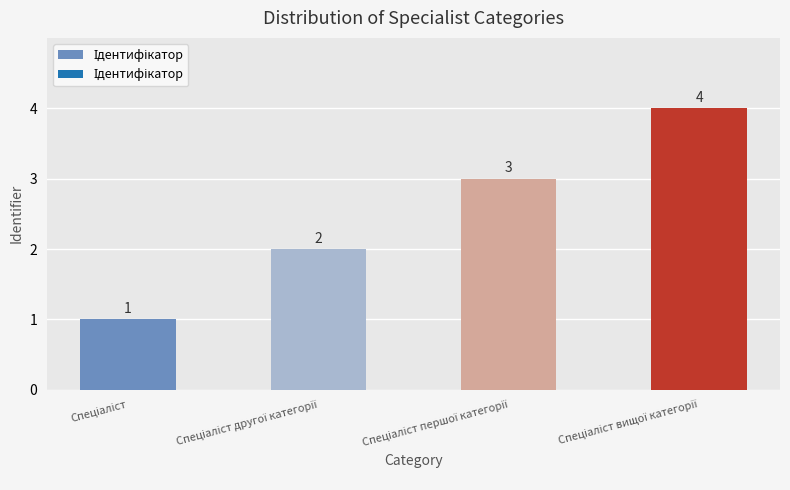

How many values are below 3?

2